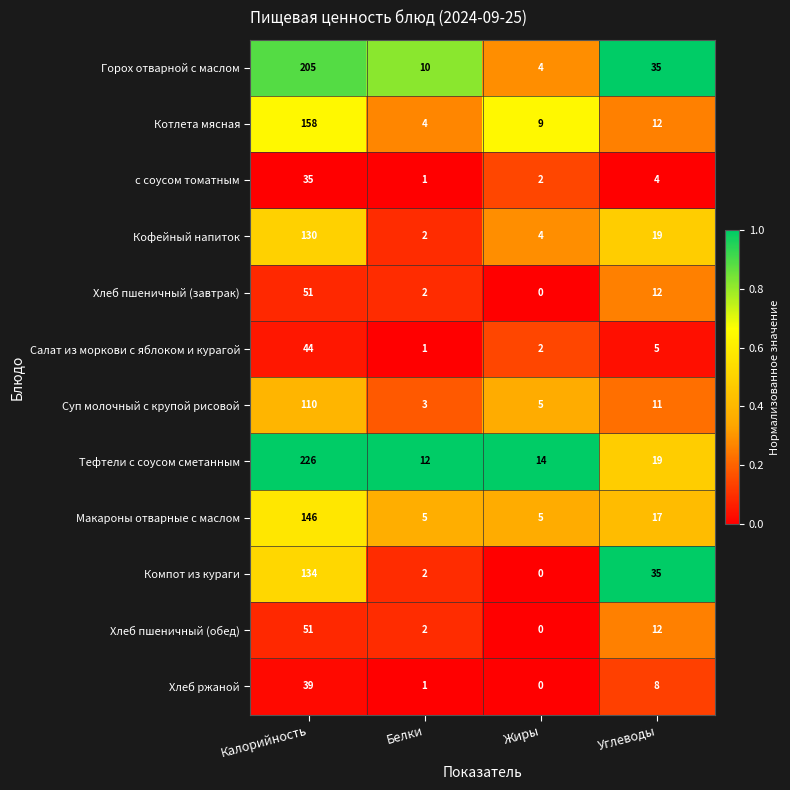

What value does the Котлета мясная series have at Белки?

4